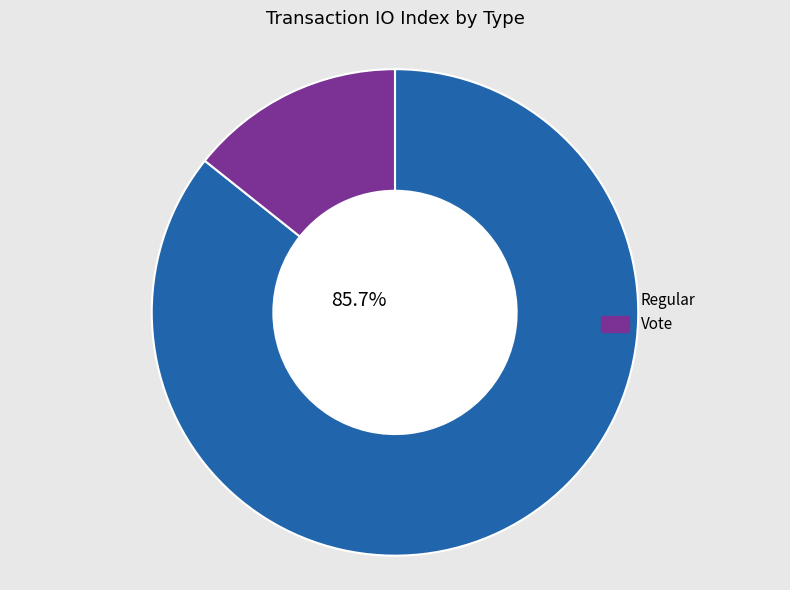

Is there a majority slice in this chart?

Yes